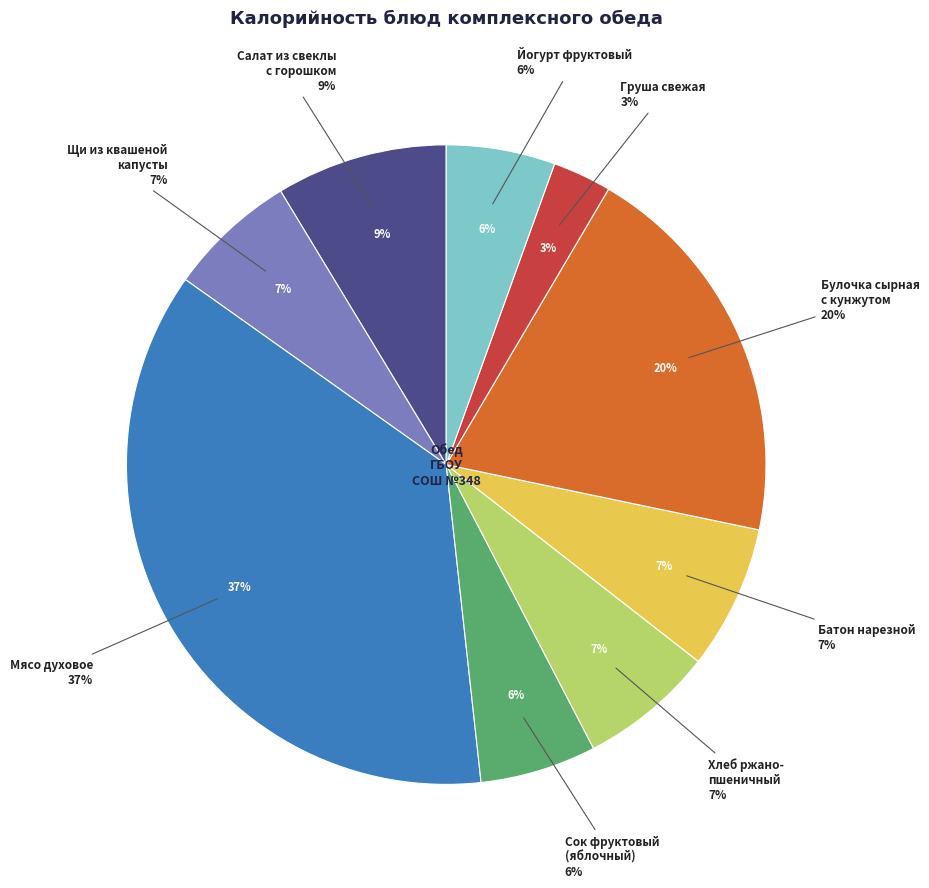

To the nearest percent, what portion does Груша свежая represent?

3%